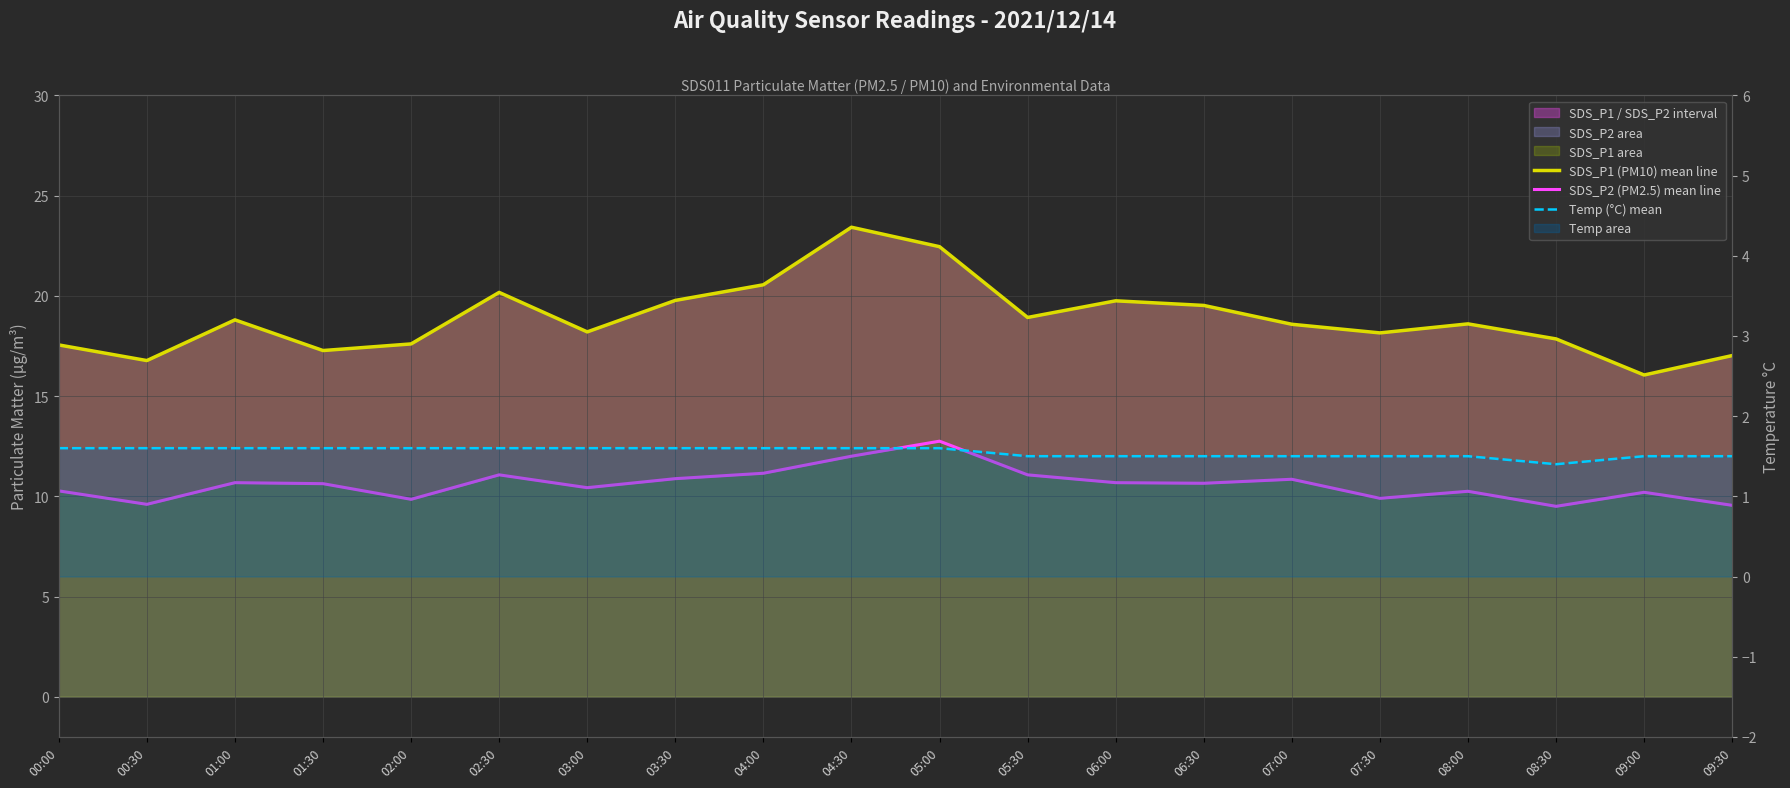

List the series in order of their peak value, lowest first.

Temp (°C) mean, SDS_P2 (PM2.5) mean line, SDS_P1 (PM10) mean line